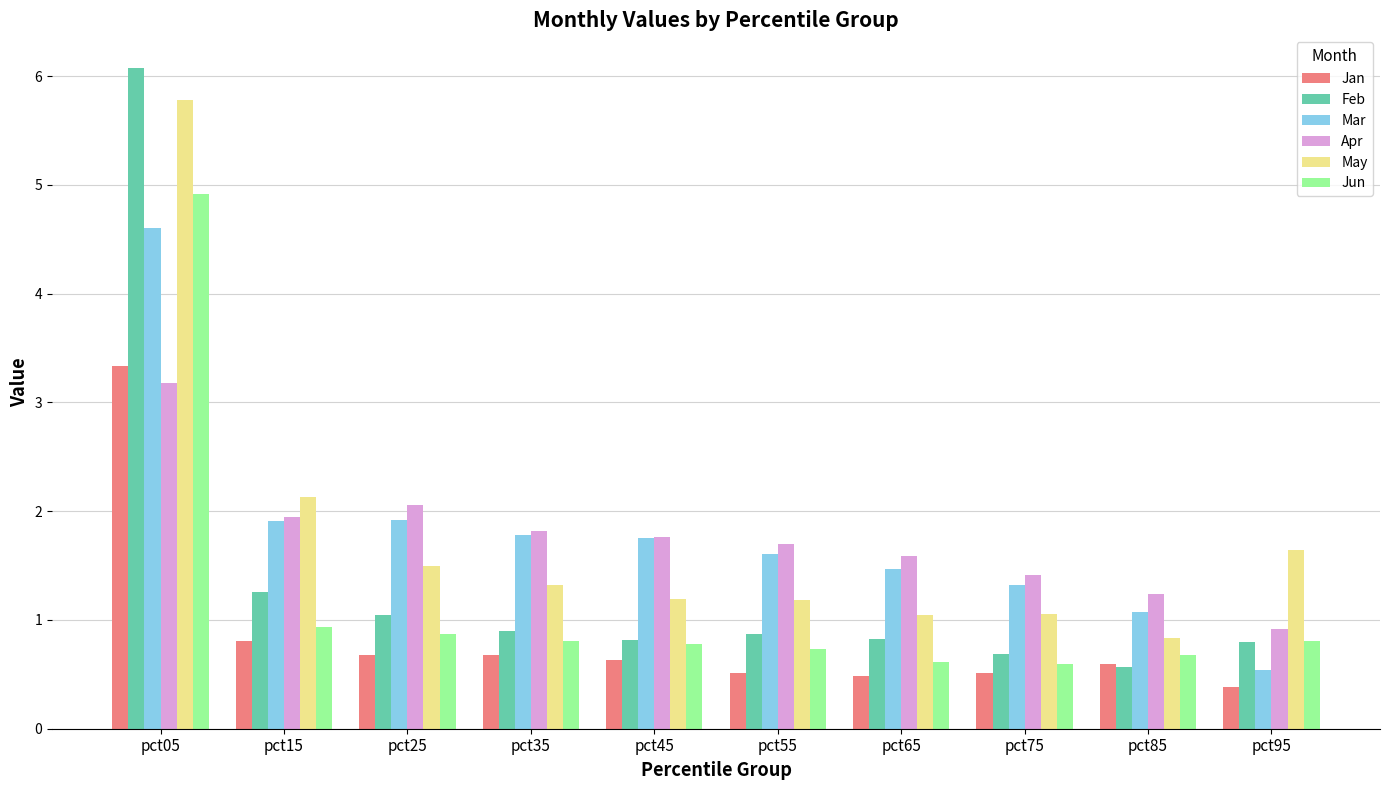

Which series has the widest spread of values?

Feb